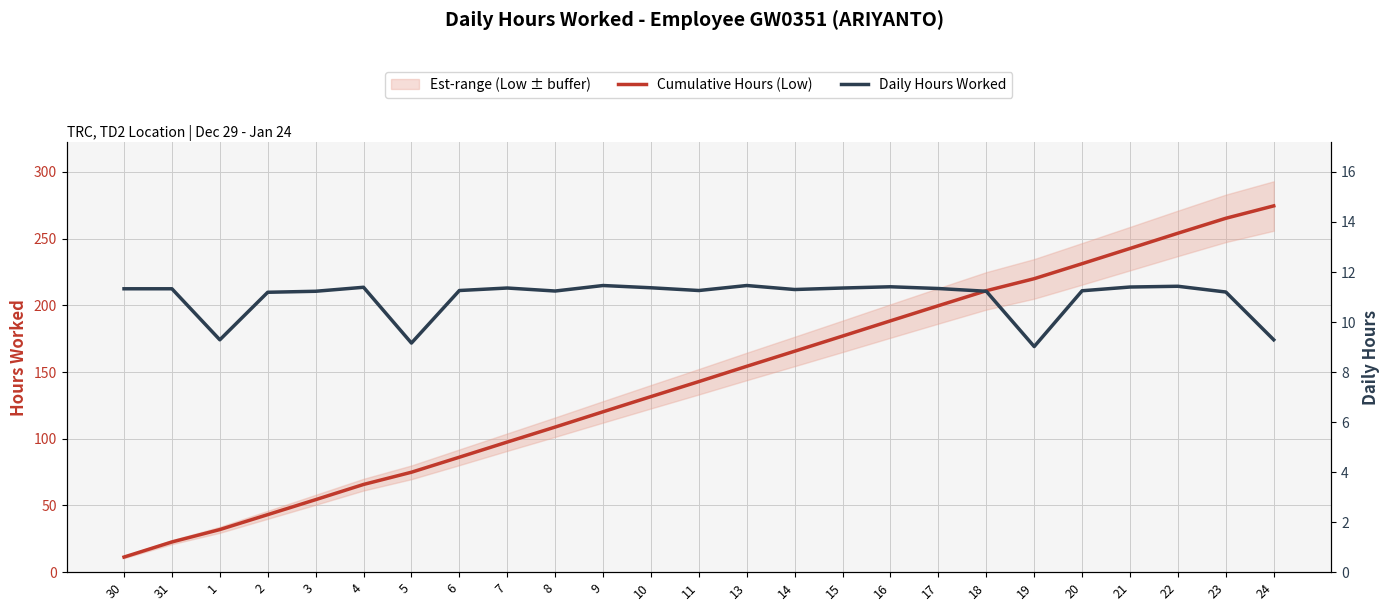

True or false: Daily Hours Worked and Cumulative Hours (Low) cross at least once.

False